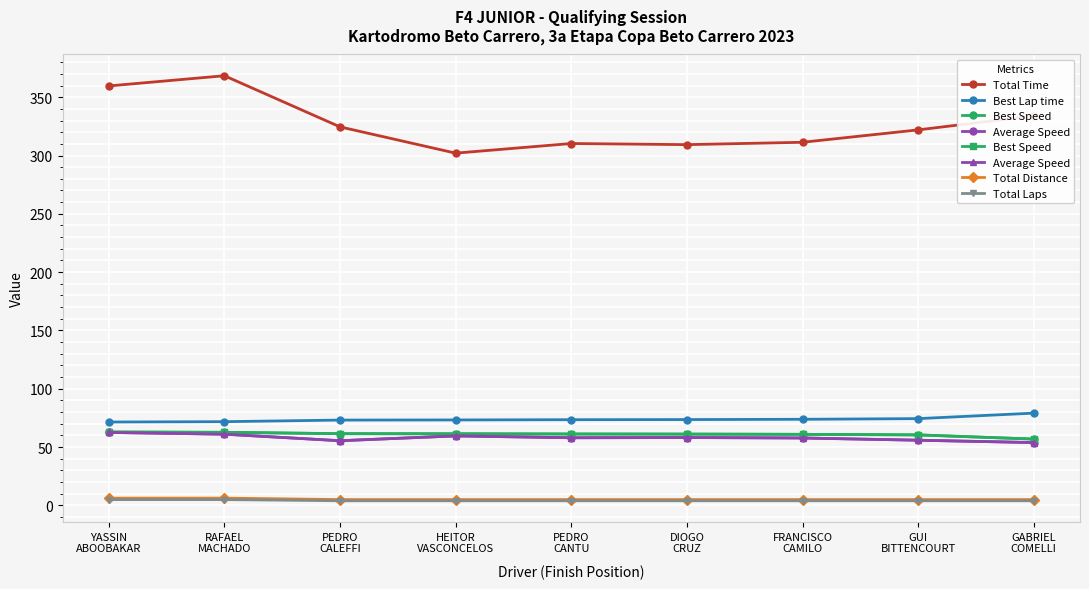

What is the sum of the Best Speed values at GABRIEL
COMELLI and PEDRO
CANTU?

118.1